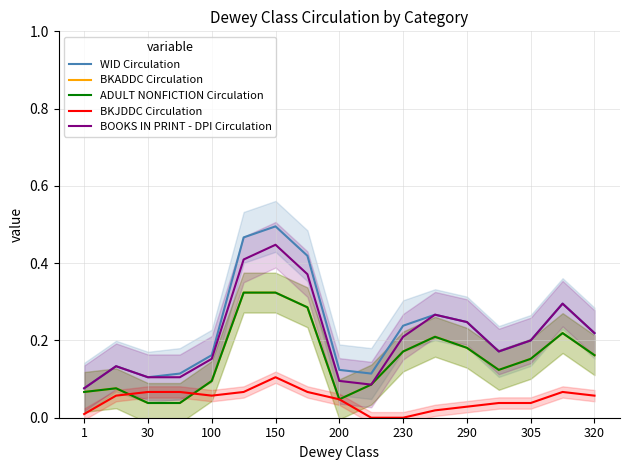

Count the WID Circulation values in the range 0 to 1.

17